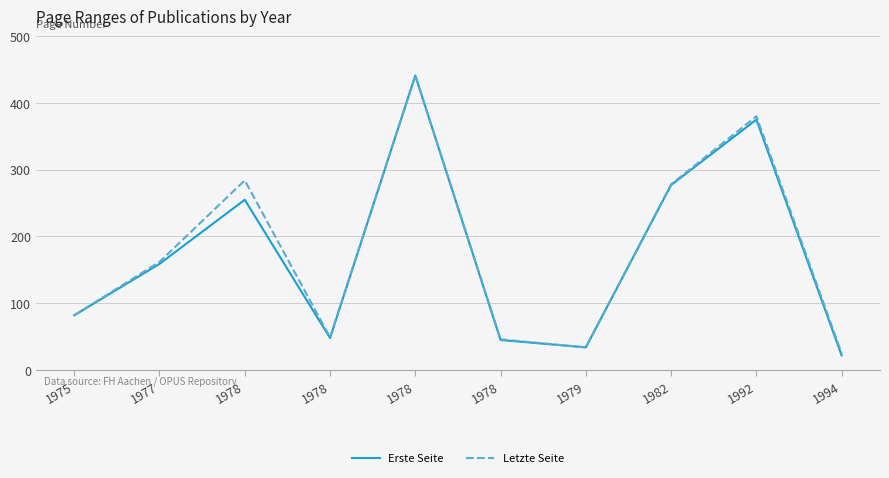

True or false: Letzte Seite and Erste Seite cross at least once.

False